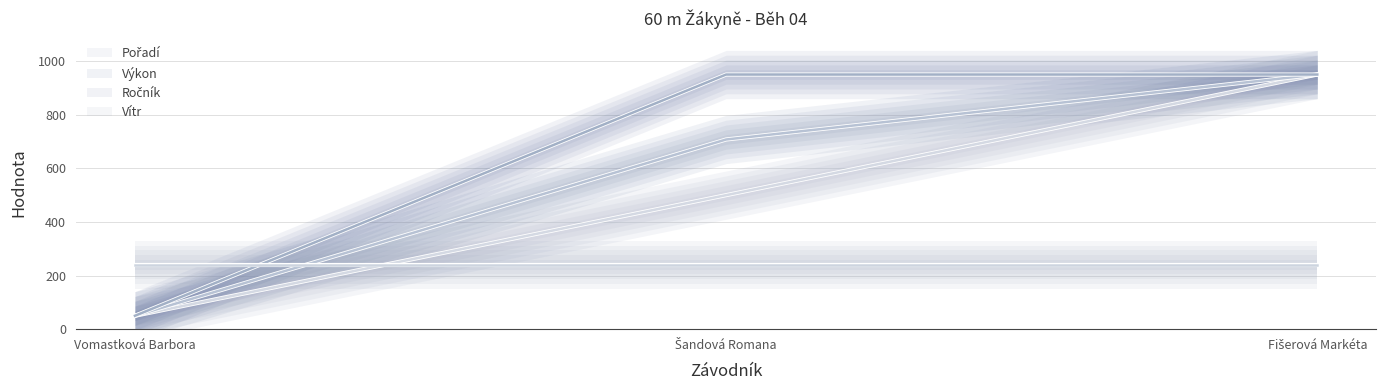

What is the sum of all Výkon values?

1707.7